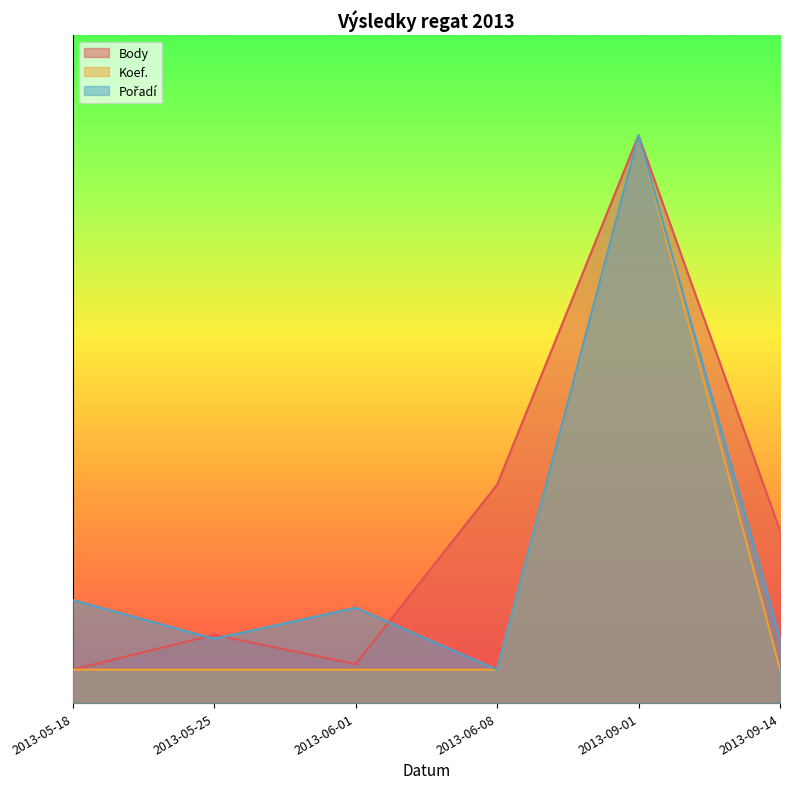

What is the approximate value of Body at 2013-05-25?

10.2